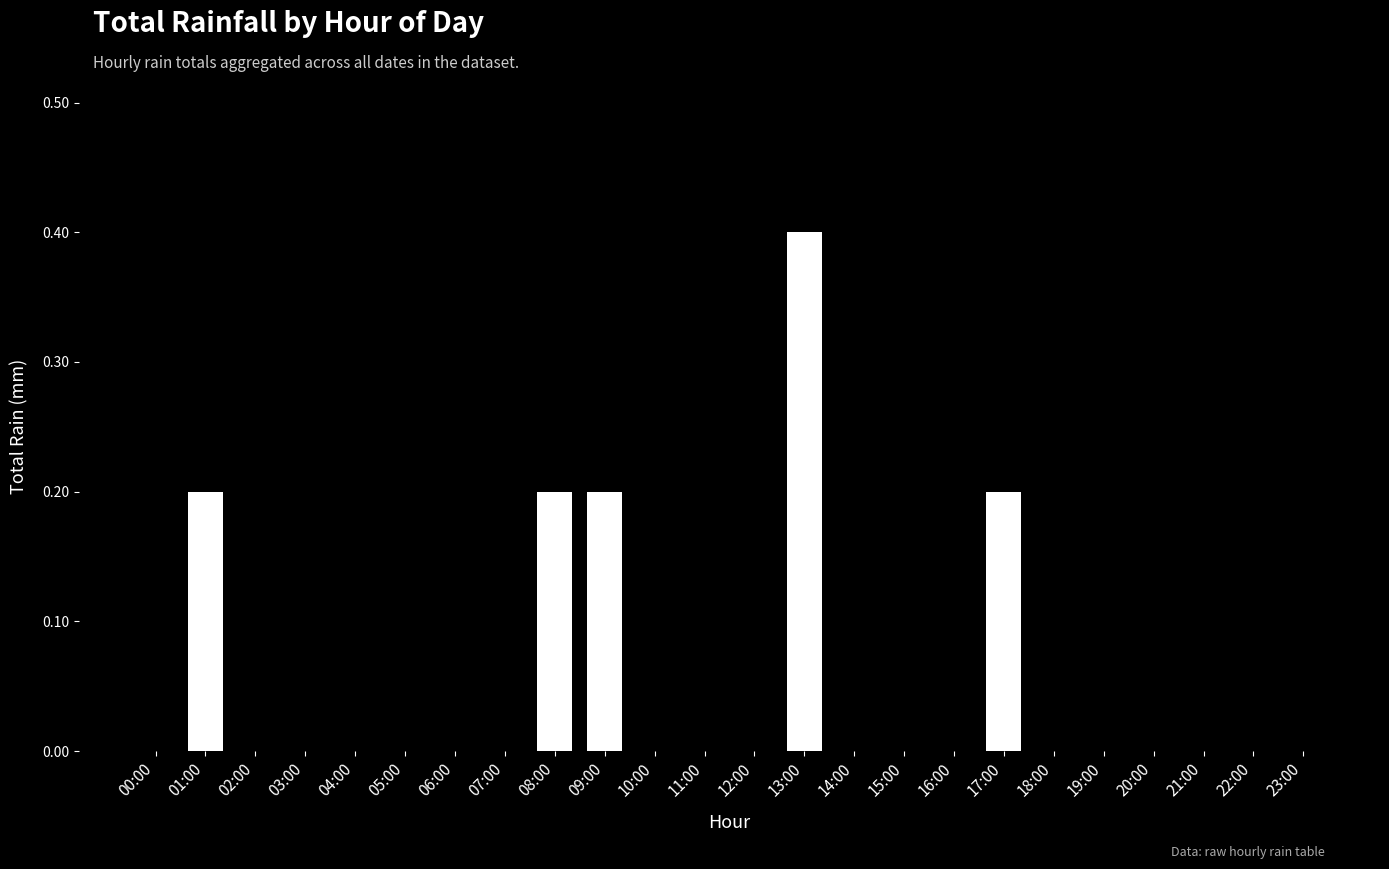

The chart shows a value of 0.3 at 09:00. True or false?

False